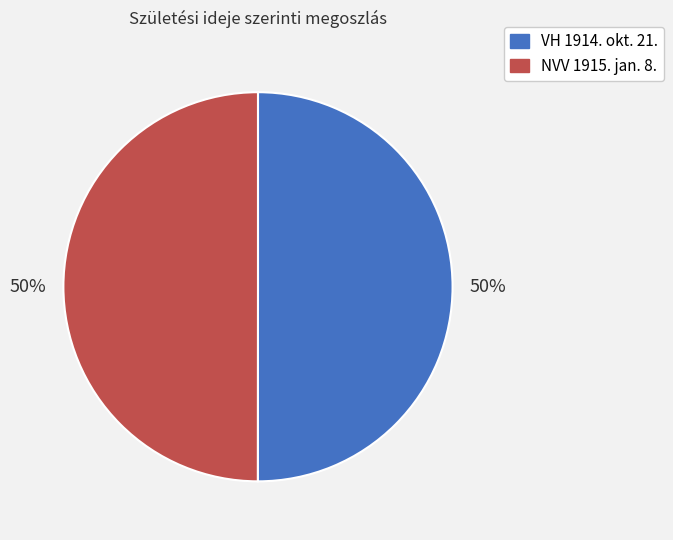

The NVV 1915. jan. 8. slice represents 62% of the pie. True or false?

False